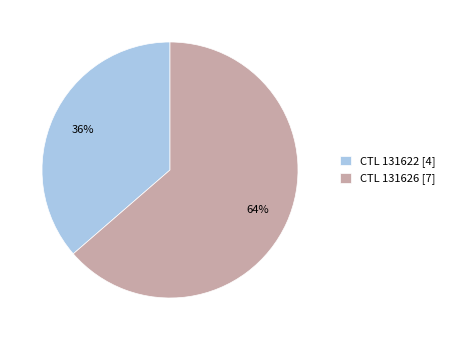

Which category accounts for the majority?

CTL 131626 [7]